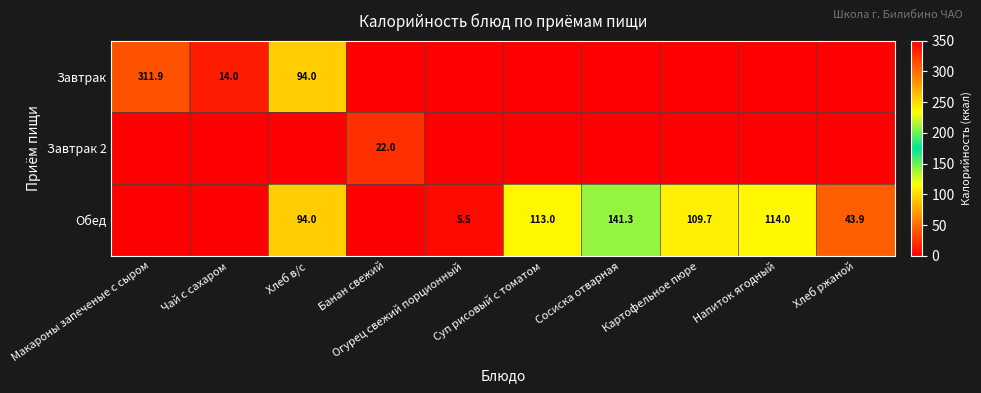

How many series are shown in this chart?

3